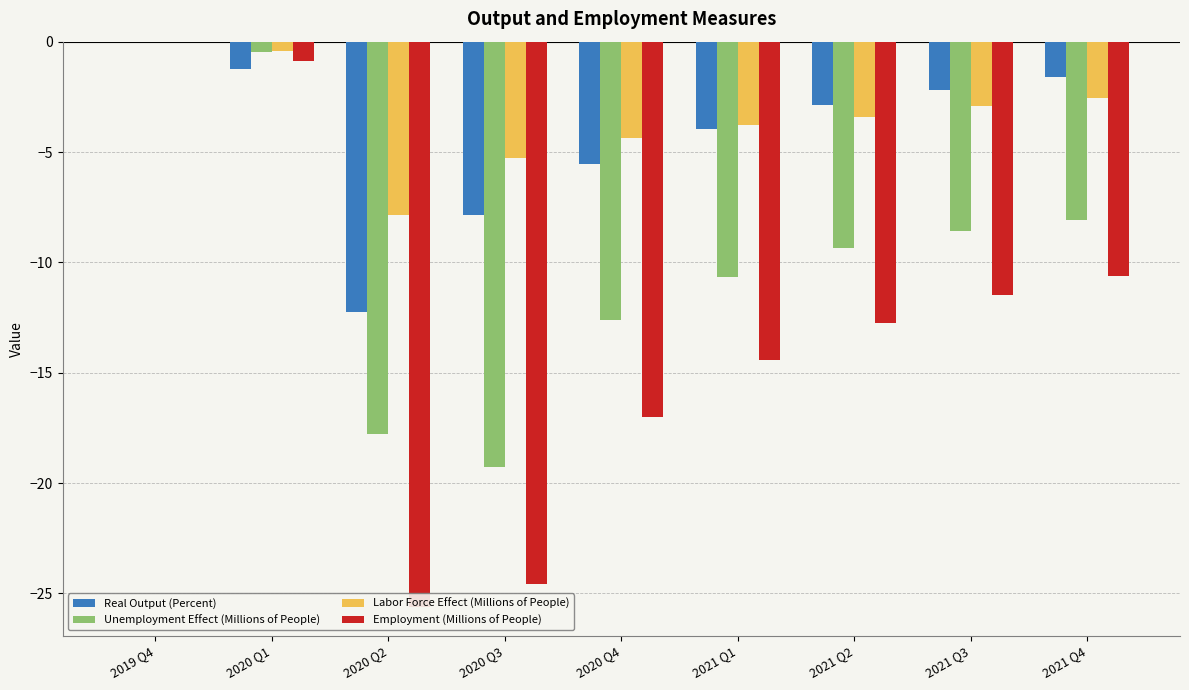

At which label does Employment (Millions of People) reach its peak?

2019 Q4